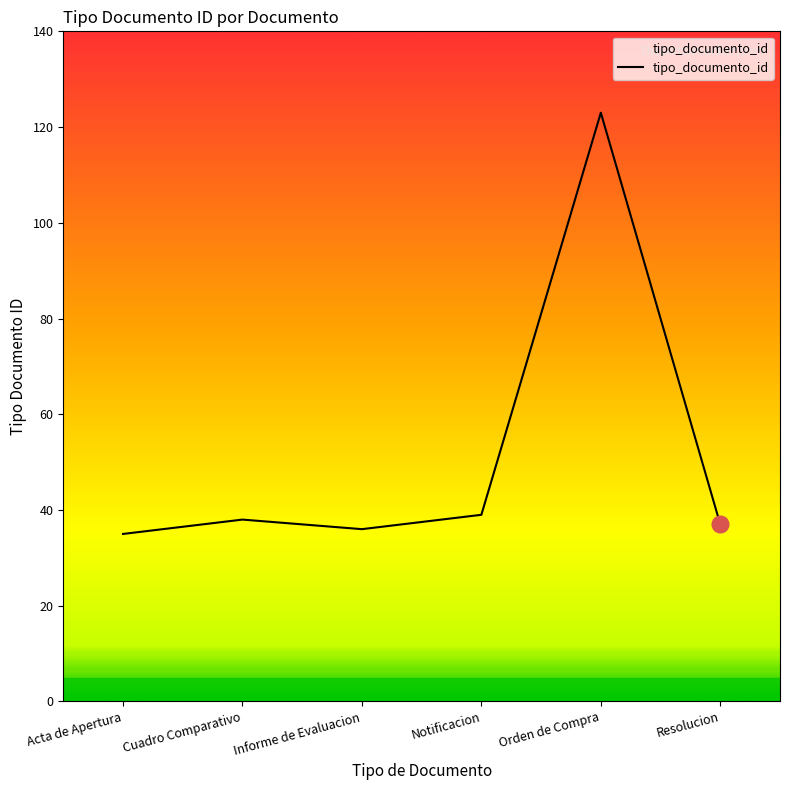

How many values are below 38?

3